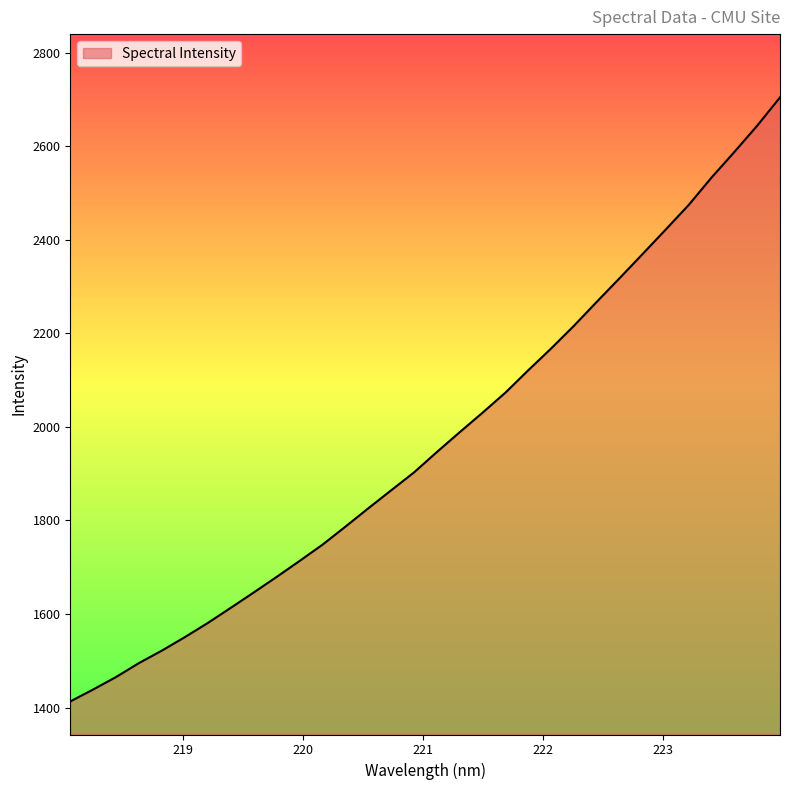

Does the chart display data point markers on the line(s)?

No